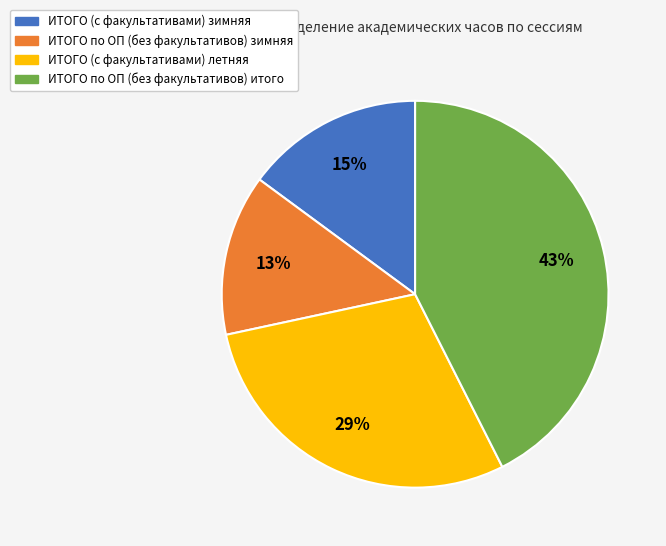

To the nearest percent, what is the difference between the ИТОГО (с факультативами) летняя and ИТОГО (с факультативами) зимняя slice percentages?

14%